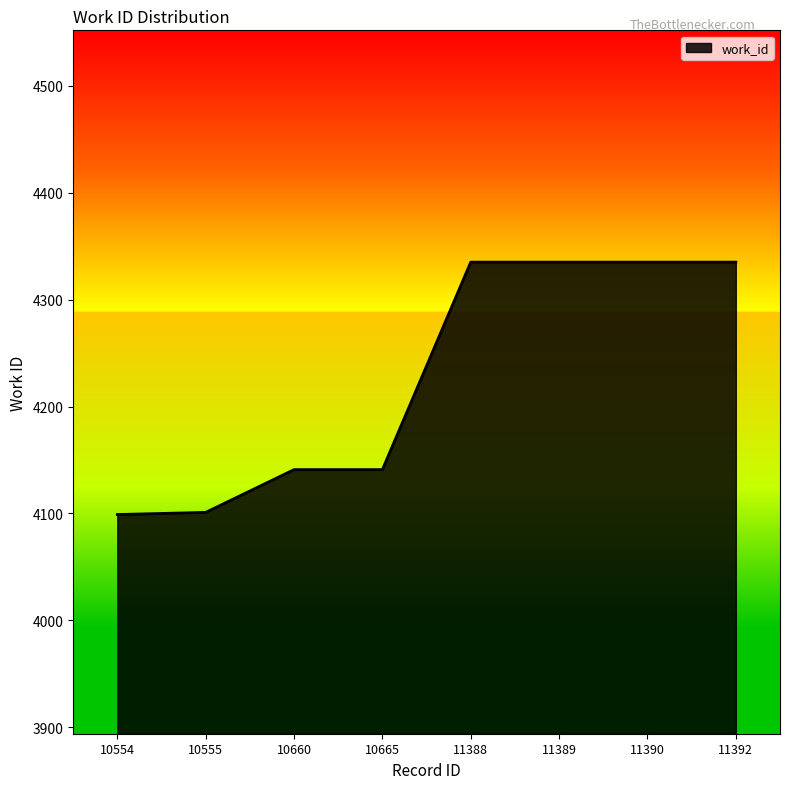

The value at 11388 is 2081. True or false?

False